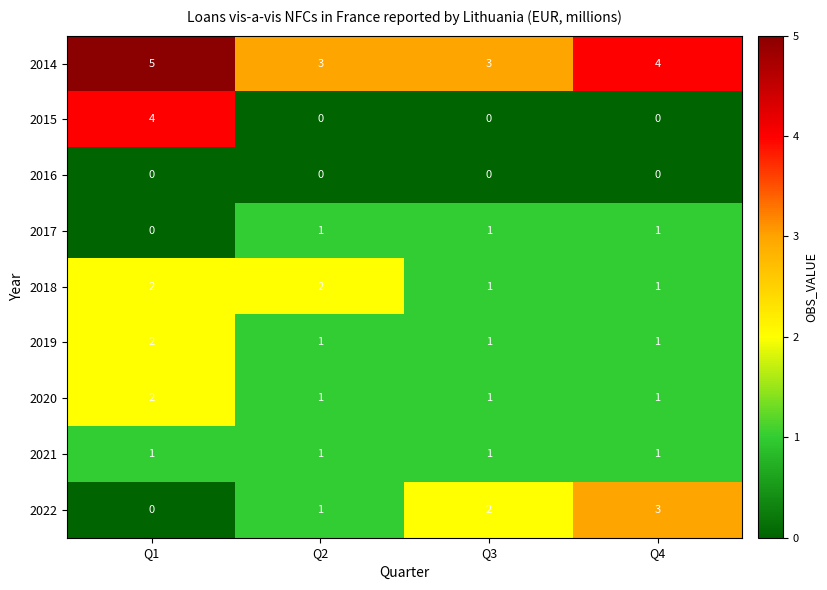

The value of 2019 at Q4 is 1. True or false?

True